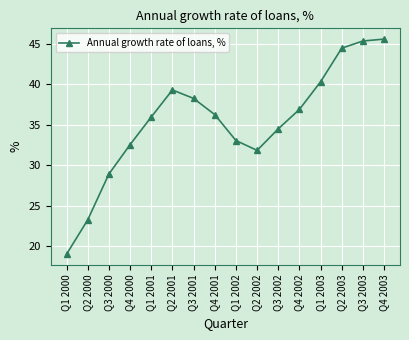

Is it true that the value at Q3 2002 is 10.6?

False